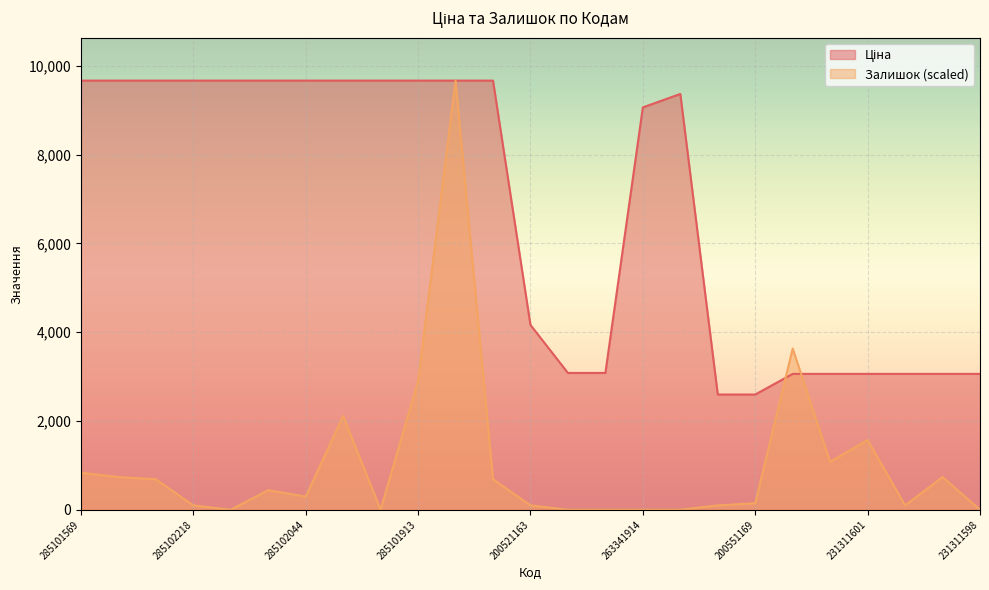

What is the sum of all Ціна values?

168271.5